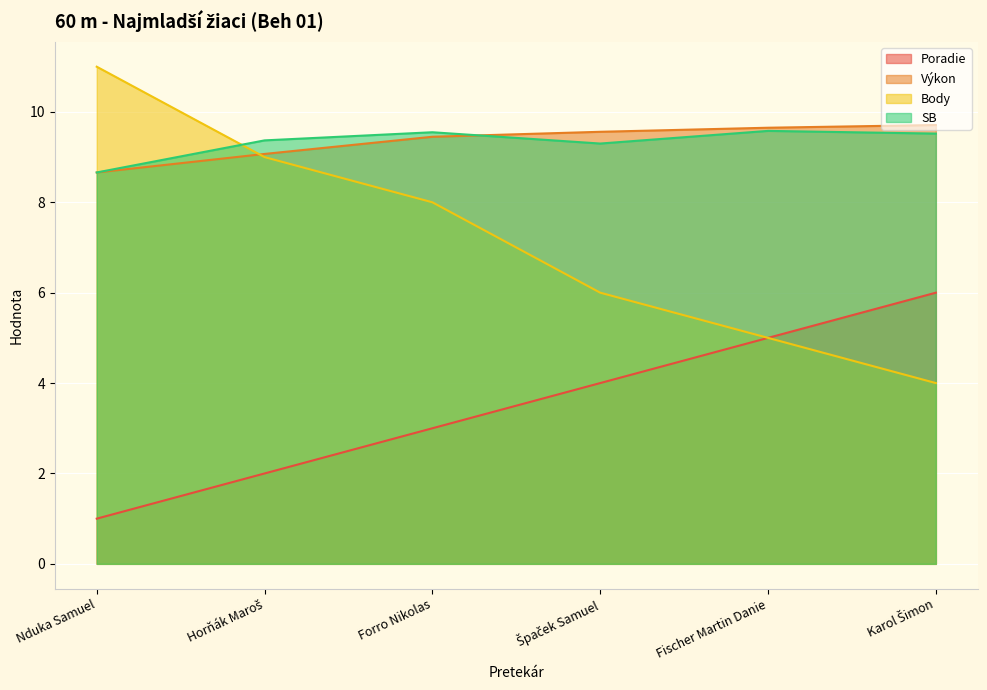

At which category does the chart reach its peak across all series?

Nduka Samuel